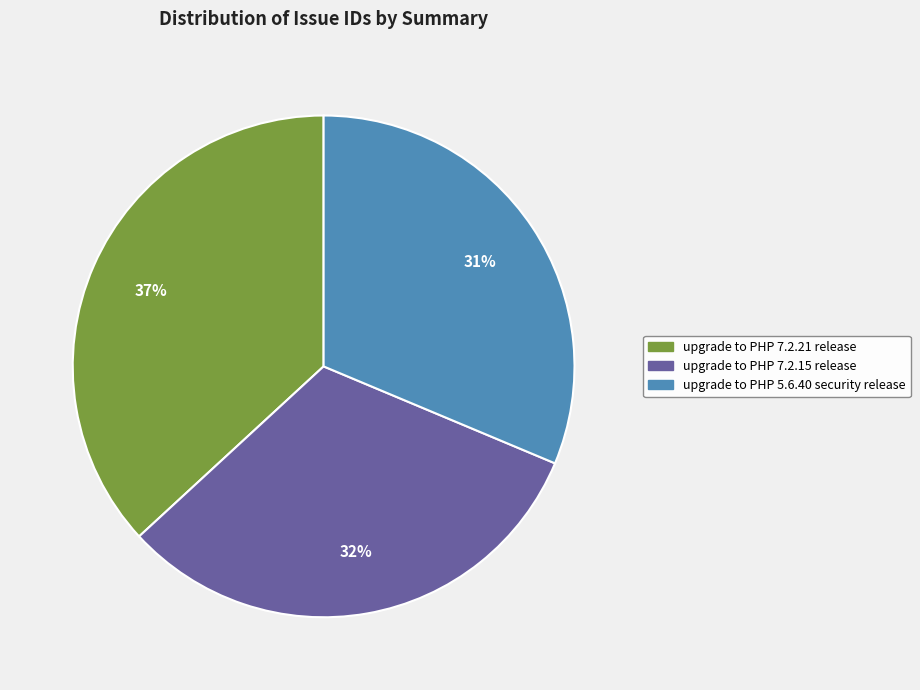

Which slice is the smallest?

upgrade to PHP 5.6.40 security release